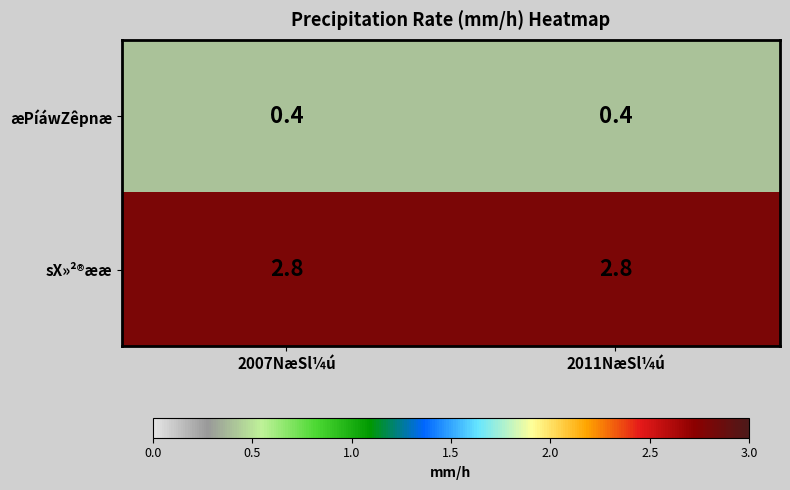

The value of æPíáwZêpnæ at 2011NæSl¼ú is 0.1. True or false?

False